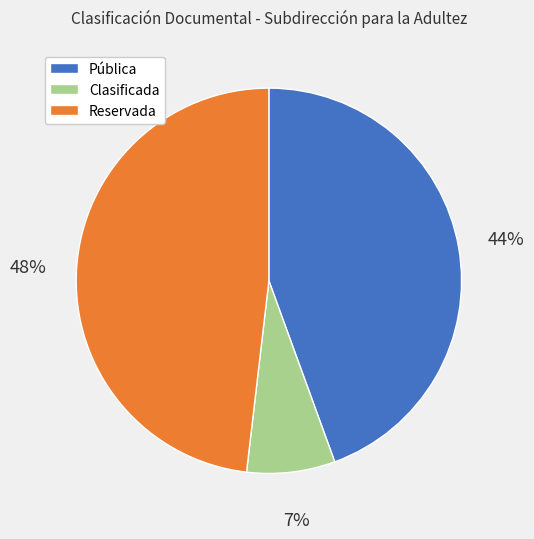

To the nearest percent, what percentage of the pie is Pública?

44%